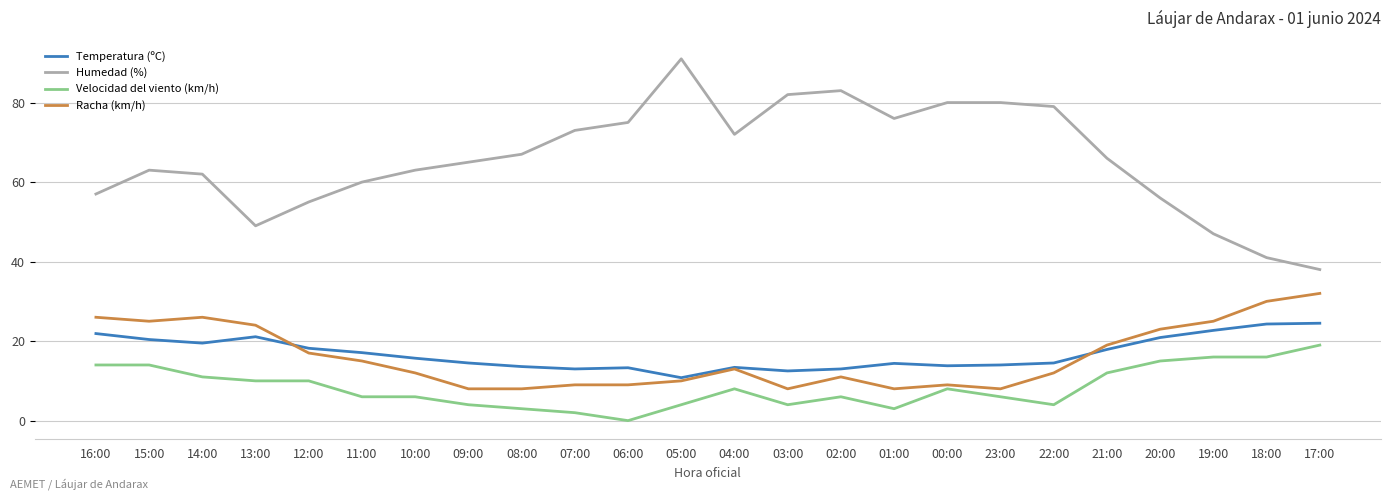

Rank the series at 08:00 from highest to lowest value.

Humedad (%), Temperatura (ºC), Racha (km/h), Velocidad del viento (km/h)